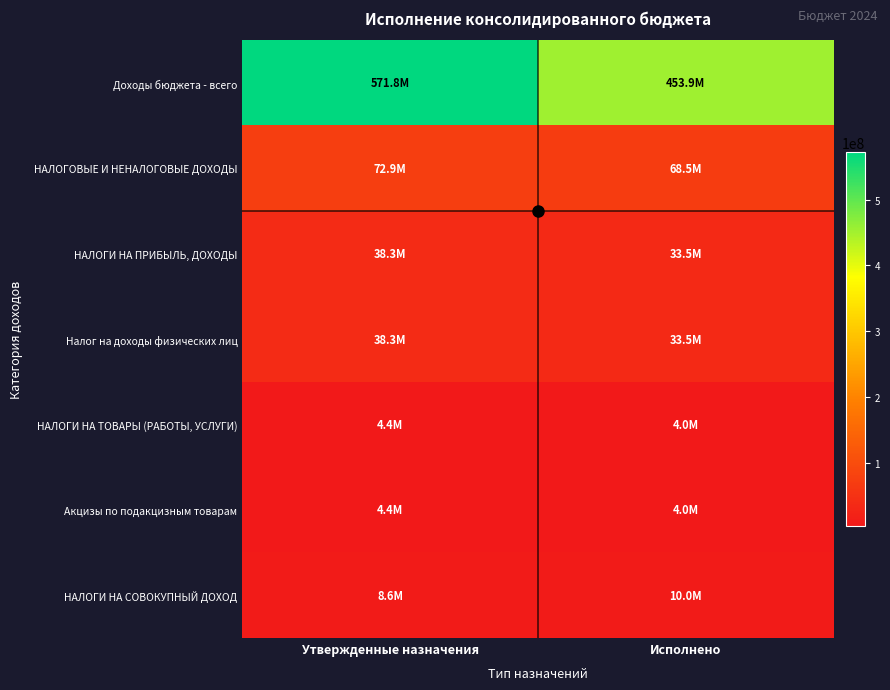

What is the total value across all series at Утвержденные назначения?

738695610.0